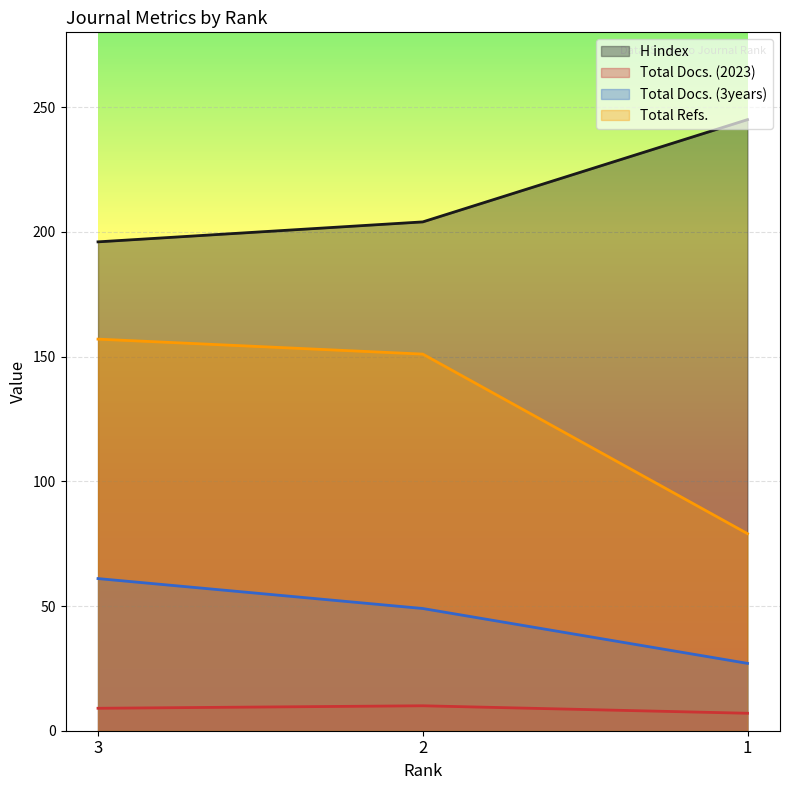

What is the value of the Total Docs. (2023) point at the 3rd from the left?

7